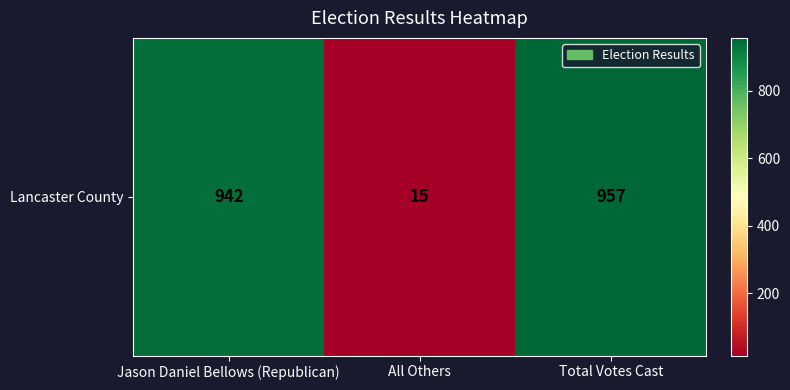

What is the ratio of the value at Jason Daniel Bellows (Republican) to the value at Total Votes Cast?

1.0